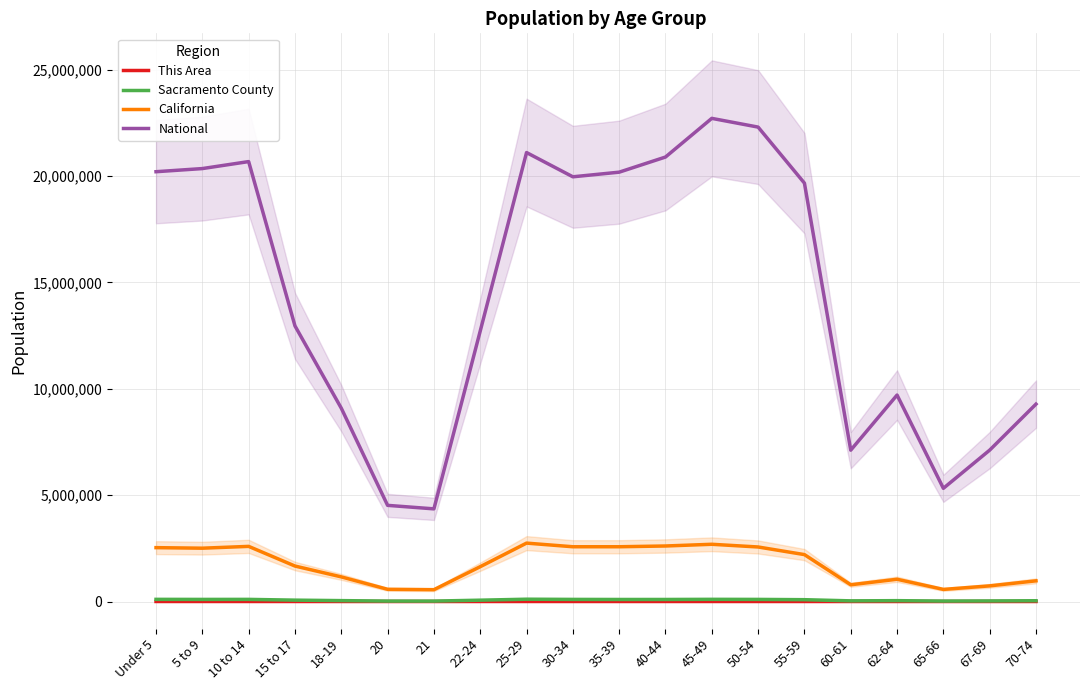

What is the sum of the Sacramento County values at 22-24 and 20?

82291